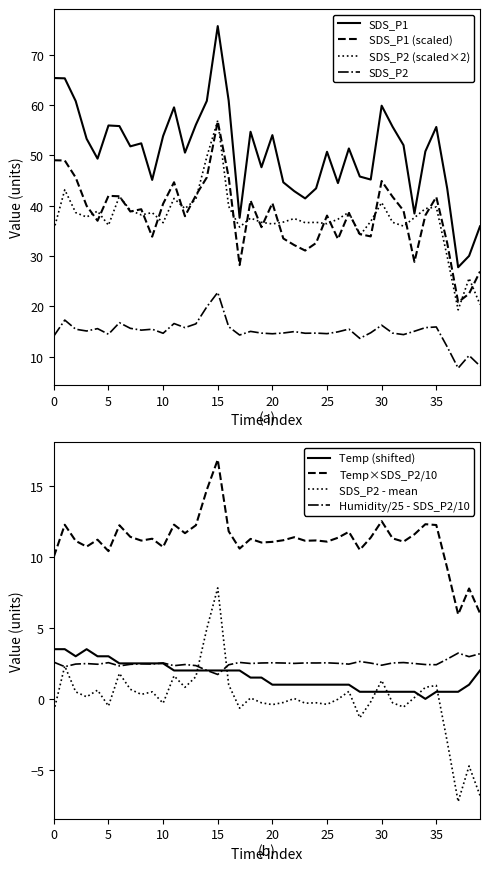

True or false: Temp×SDS_P2/10 and Humidity/25 - SDS_P2/10 intersect in this chart.

False